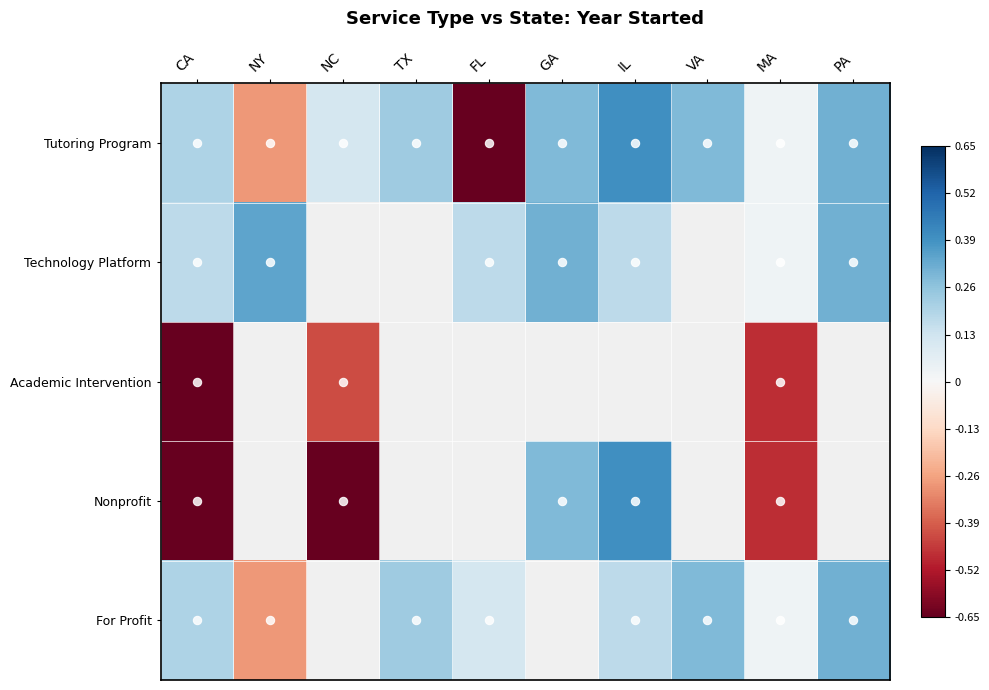

At how many categories does at least one series exceed 0?

10